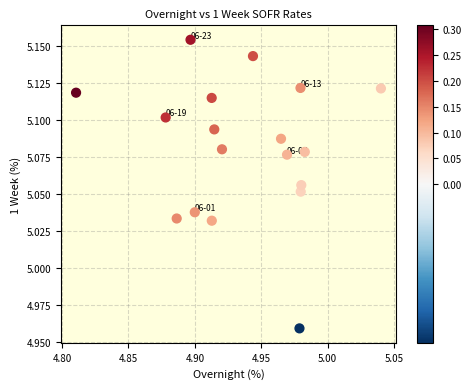

How many data points are displayed?

18